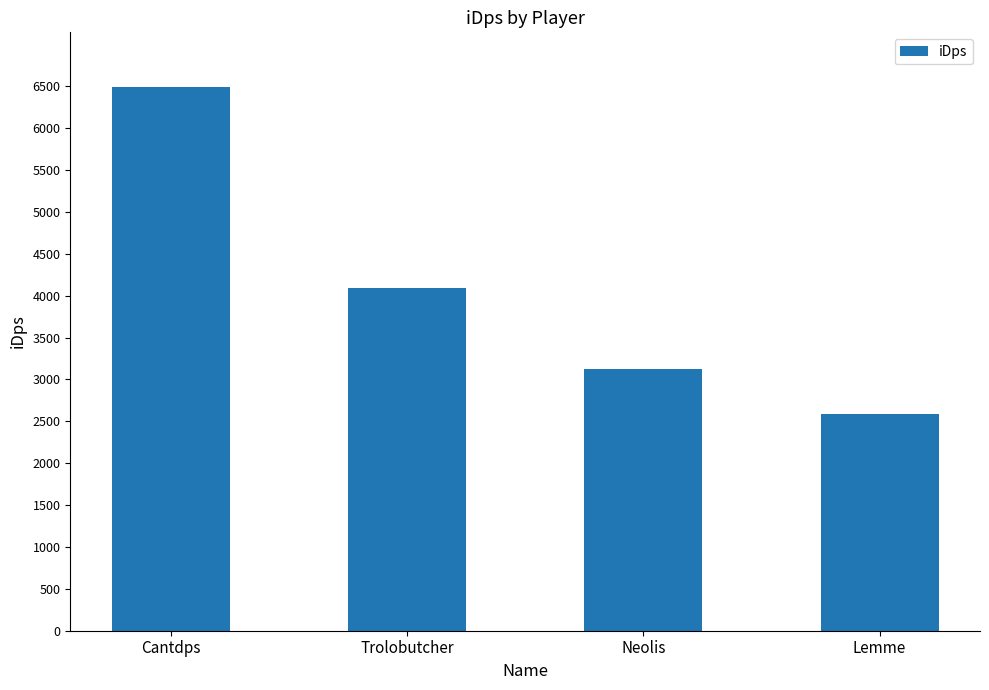

Are the bars horizontal?

No